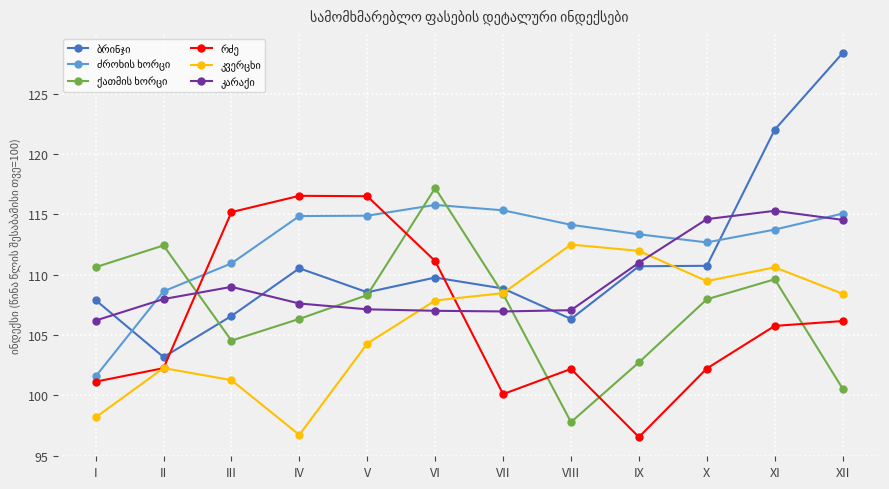

Which label corresponds to the largest value in the chart?

XII